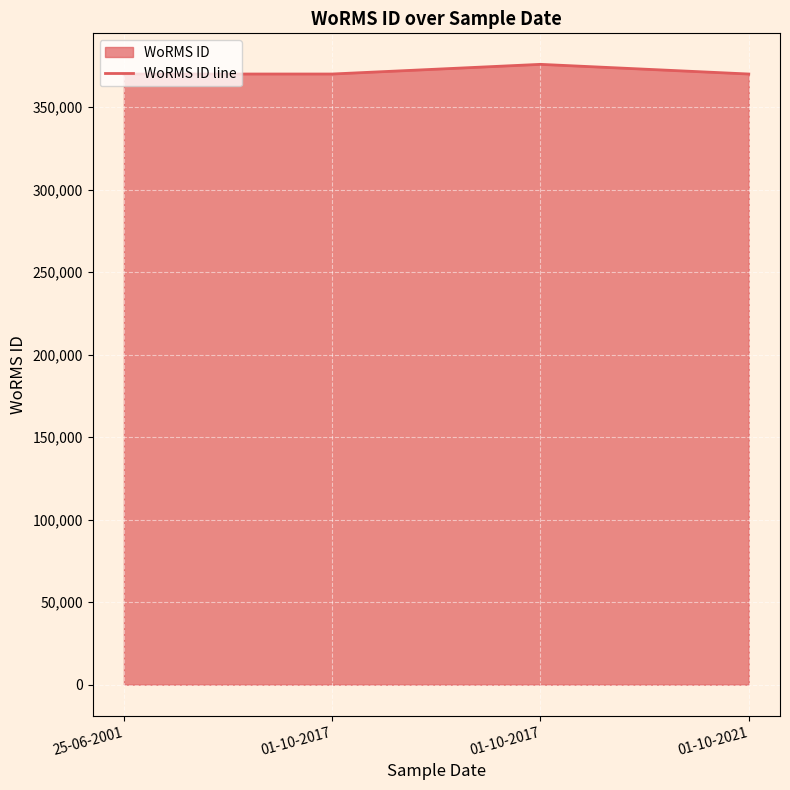

What is the label of the 4th point from the left?

01-10-2021